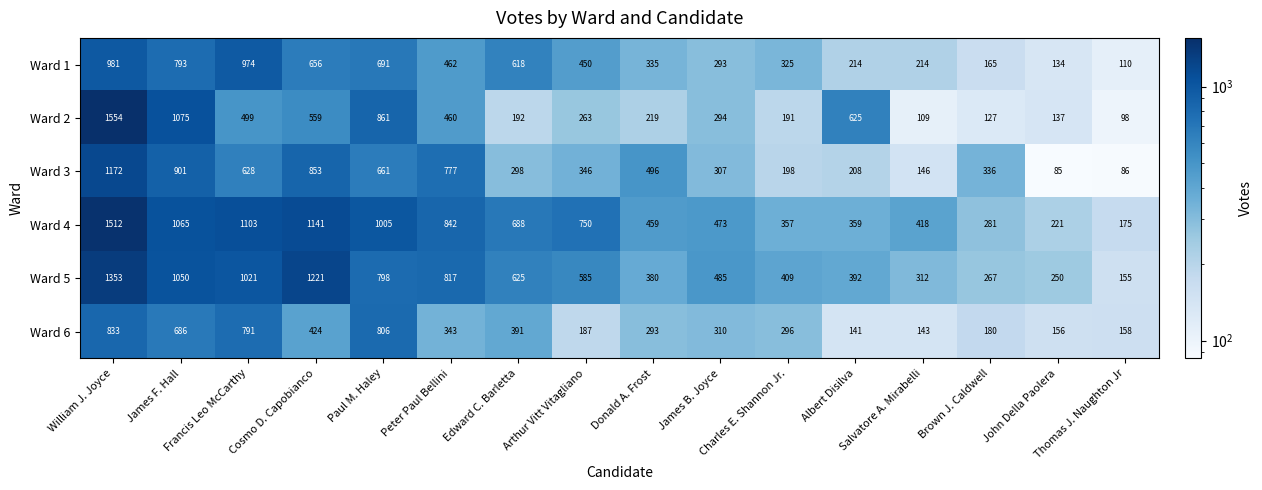

What is the minimum value shown in the chart?

85